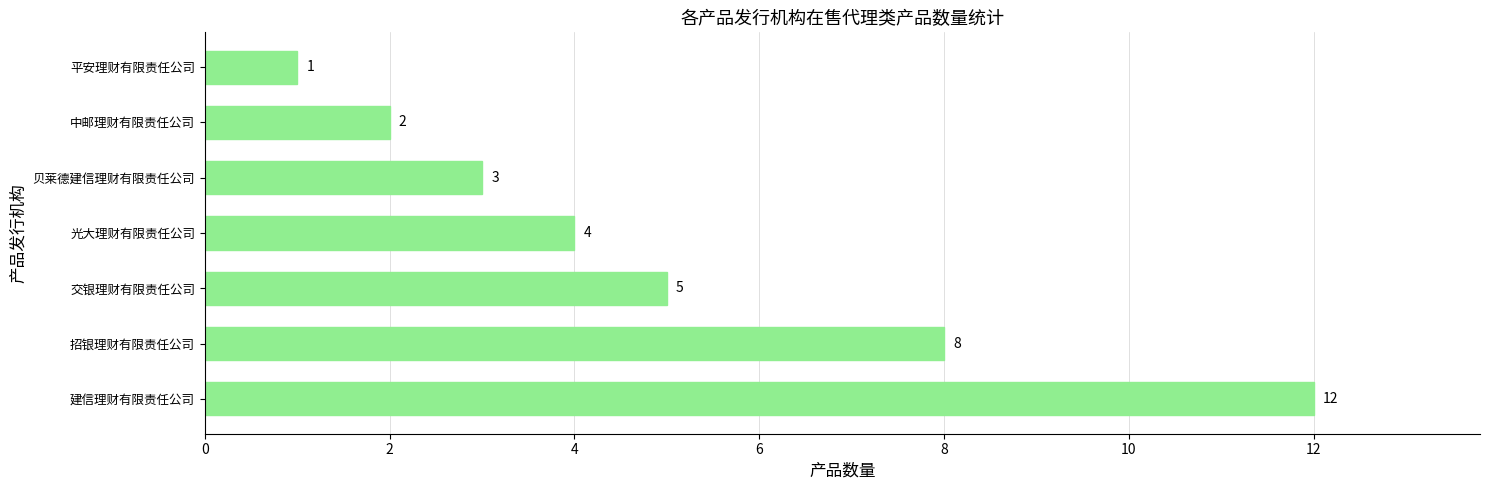

Rank the categories by value from lowest to highest.

平安理财有限责任公司, 中邮理财有限责任公司, 贝莱德建信理财有限责任公司, 光大理财有限责任公司, 交银理财有限责任公司, 招银理财有限责任公司, 建信理财有限责任公司